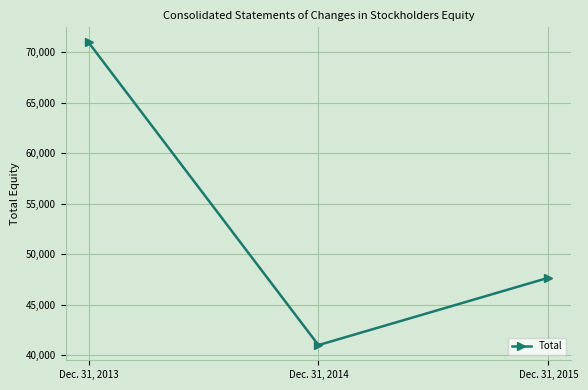

At which label is the value closest to 55984?

Dec. 31, 2015